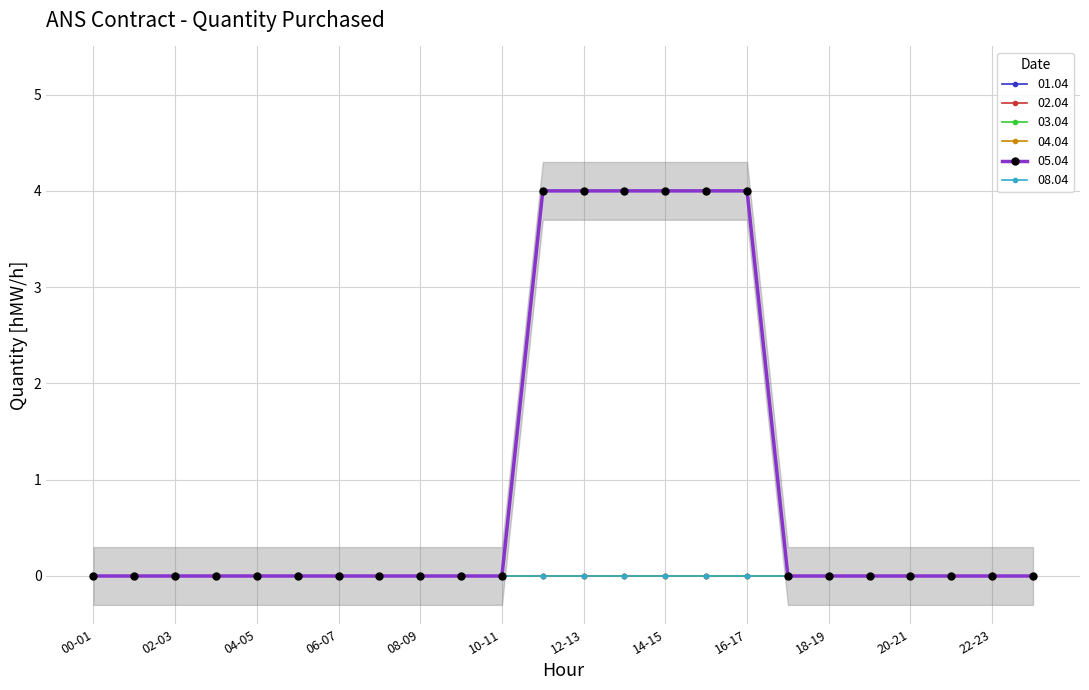

What is the label of the 22nd point from the right?

02-03